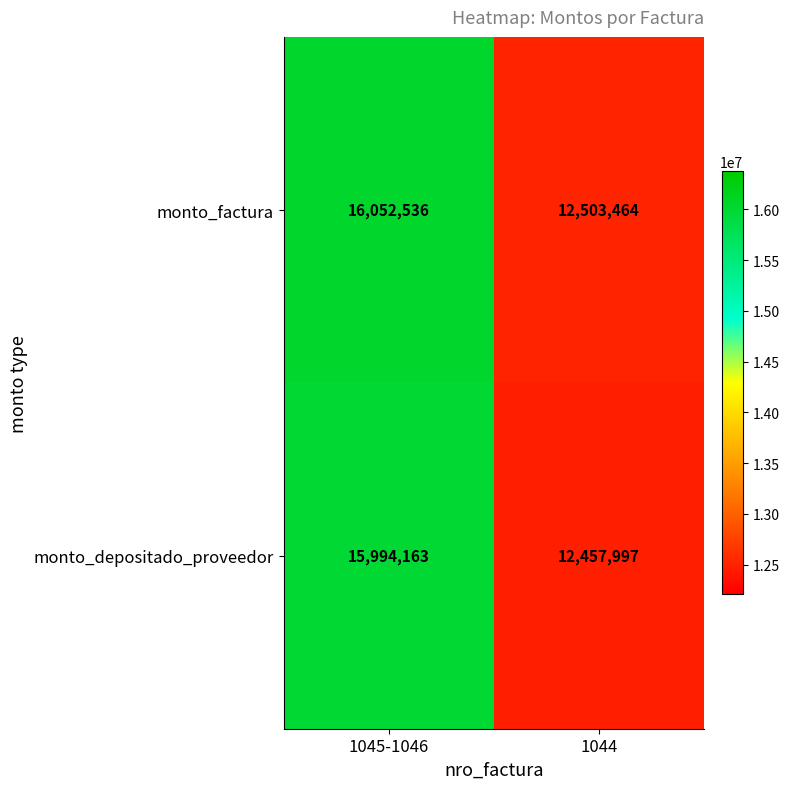

What is the approximate value of monto_factura at 1045-1046, to the nearest 50?

16052550